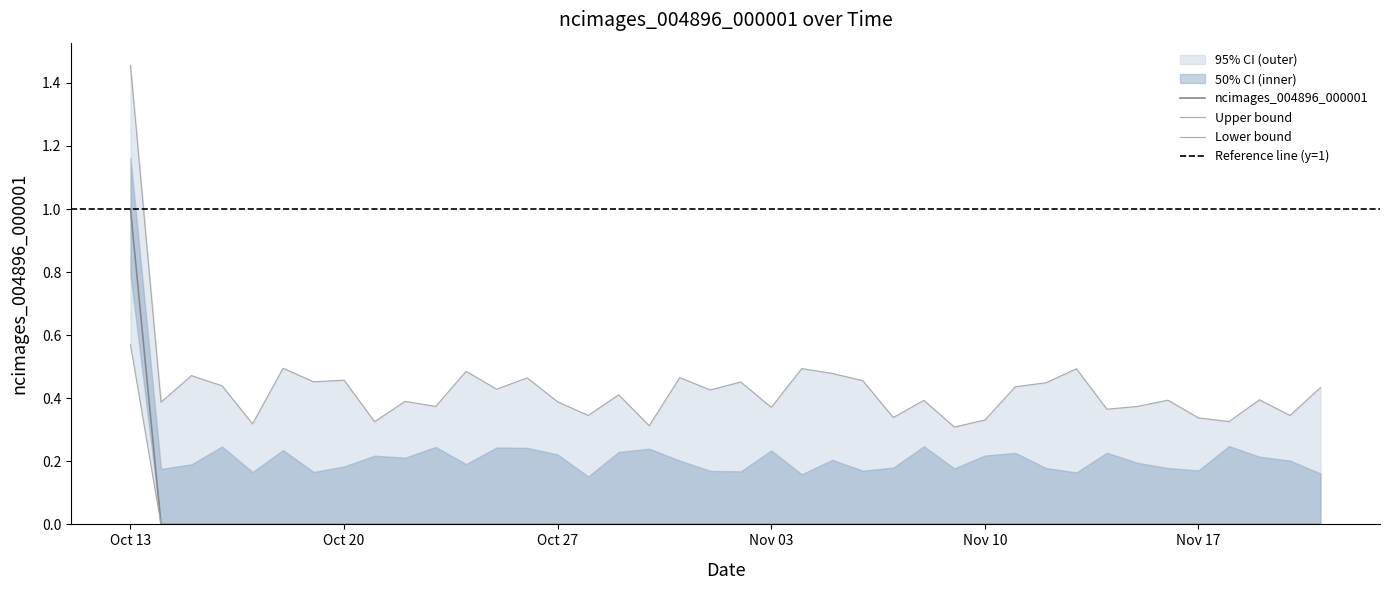

At which label is the value closest to 0?

2019-10-14